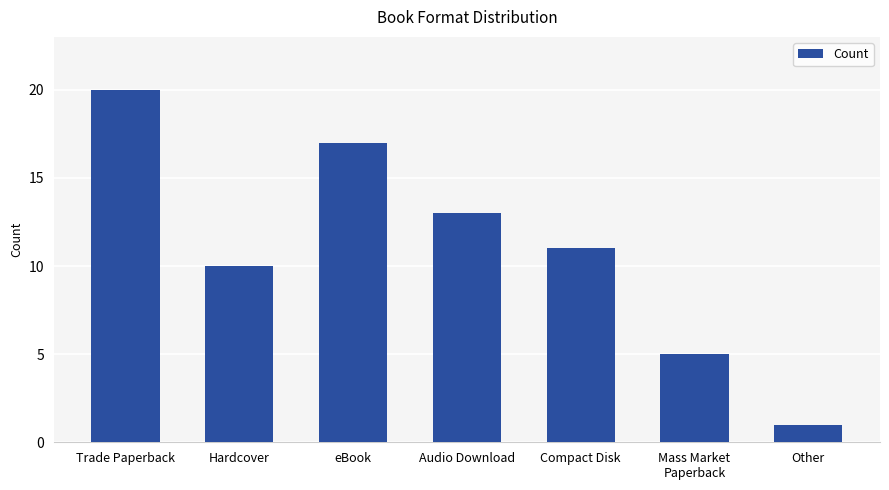

Count the values in the range 5 to 17.

5